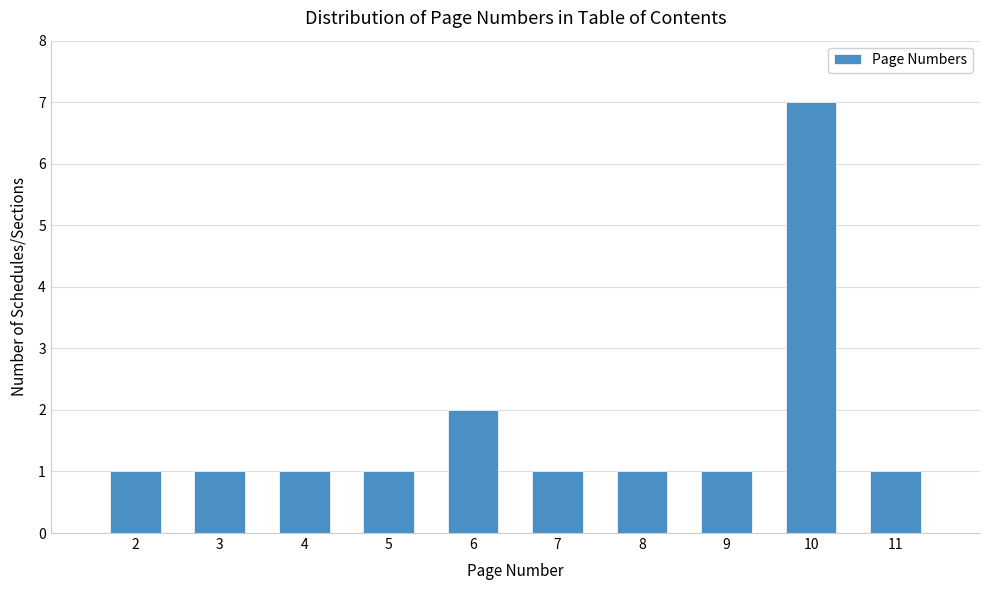

Reading left to right, what are all the values shown in this chart?

1	1	1	1	2	1	1	1	7	1